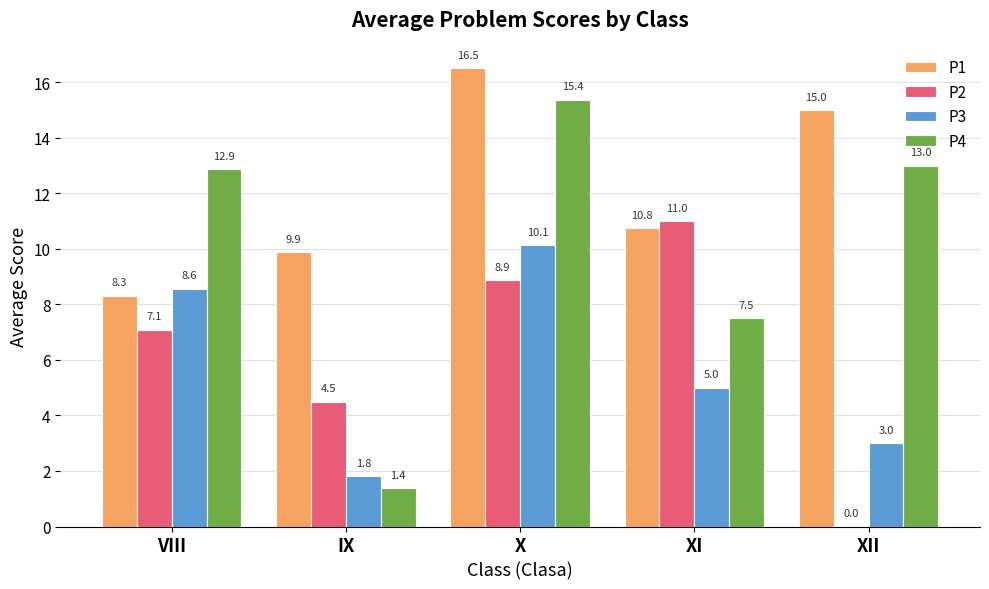

Are the bars grouped side by side (vs. stacked)?

Yes